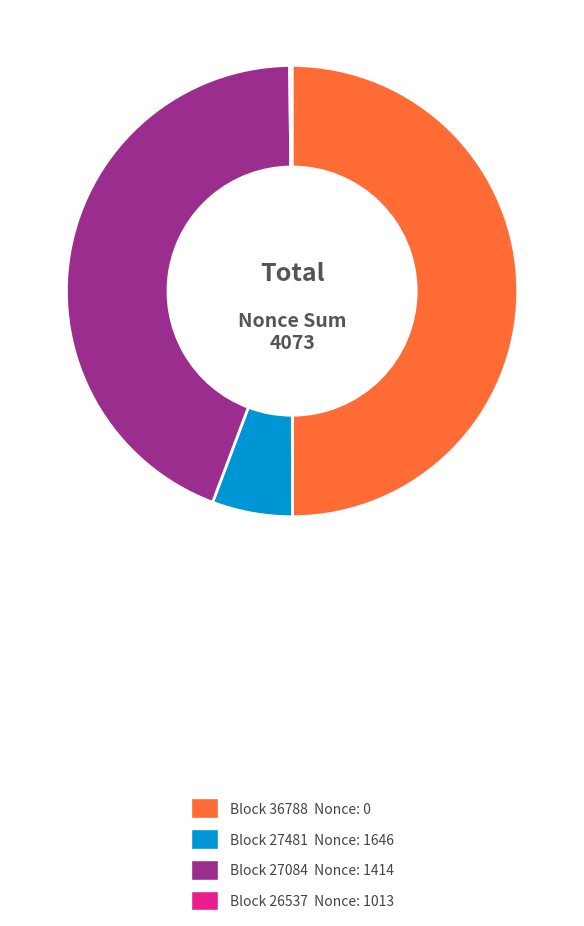

Does Block 27084 Nonce: 1414 account for over 50% of the chart?

No